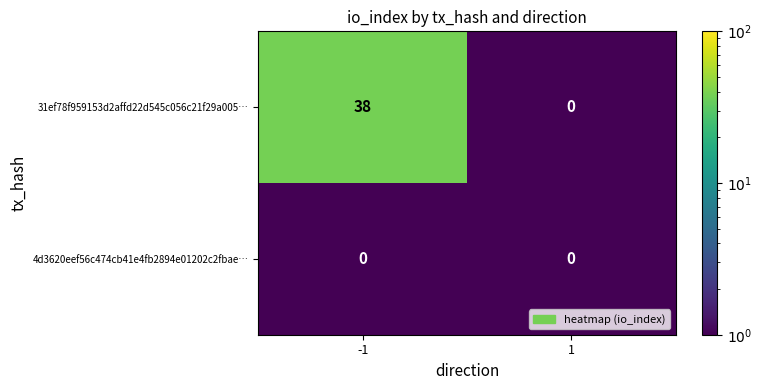

How many data points does each series have?

2